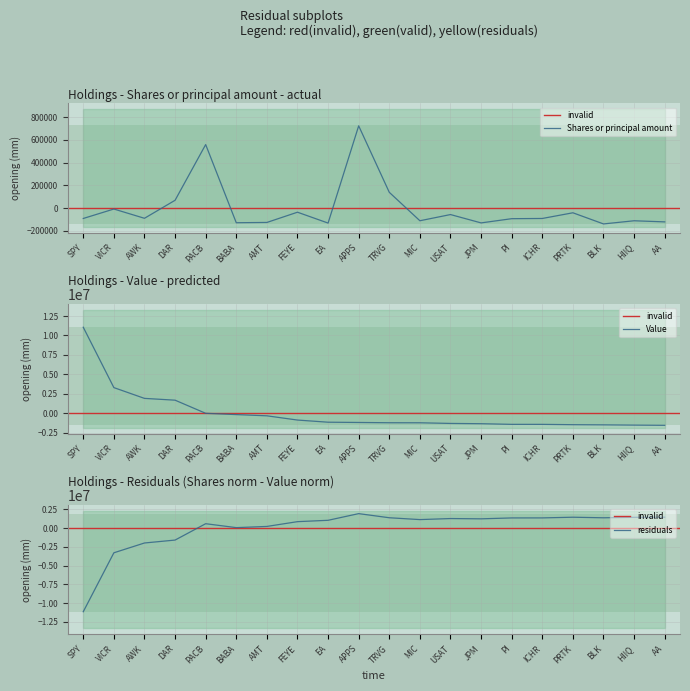

The Value series shows -1442950.0 at ICHR. True or false?

True